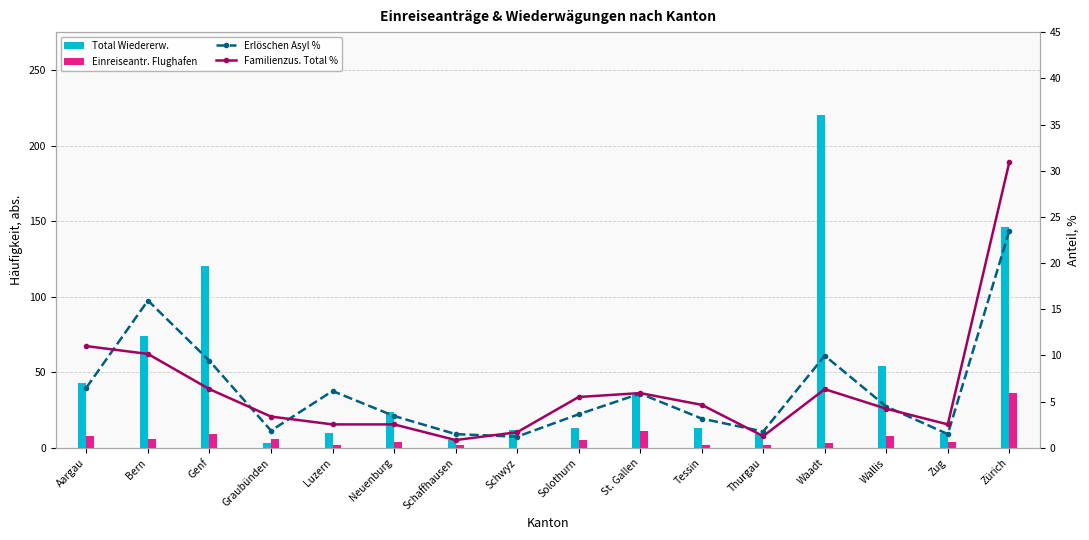

At how many categories does at least one series exceed 9?

13